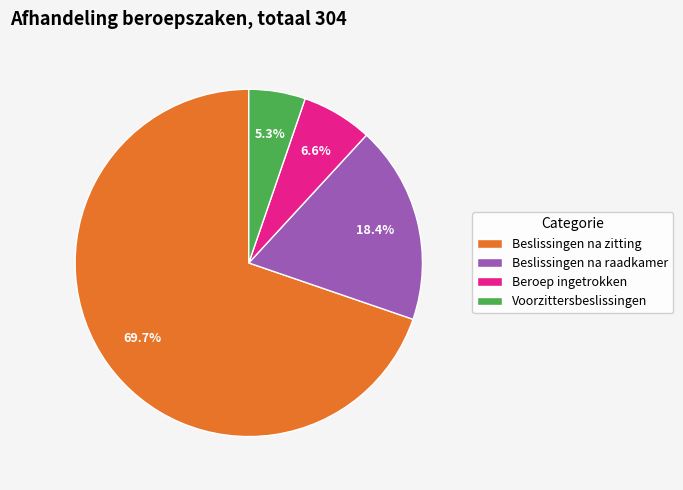

How many slices are in this pie chart?

4